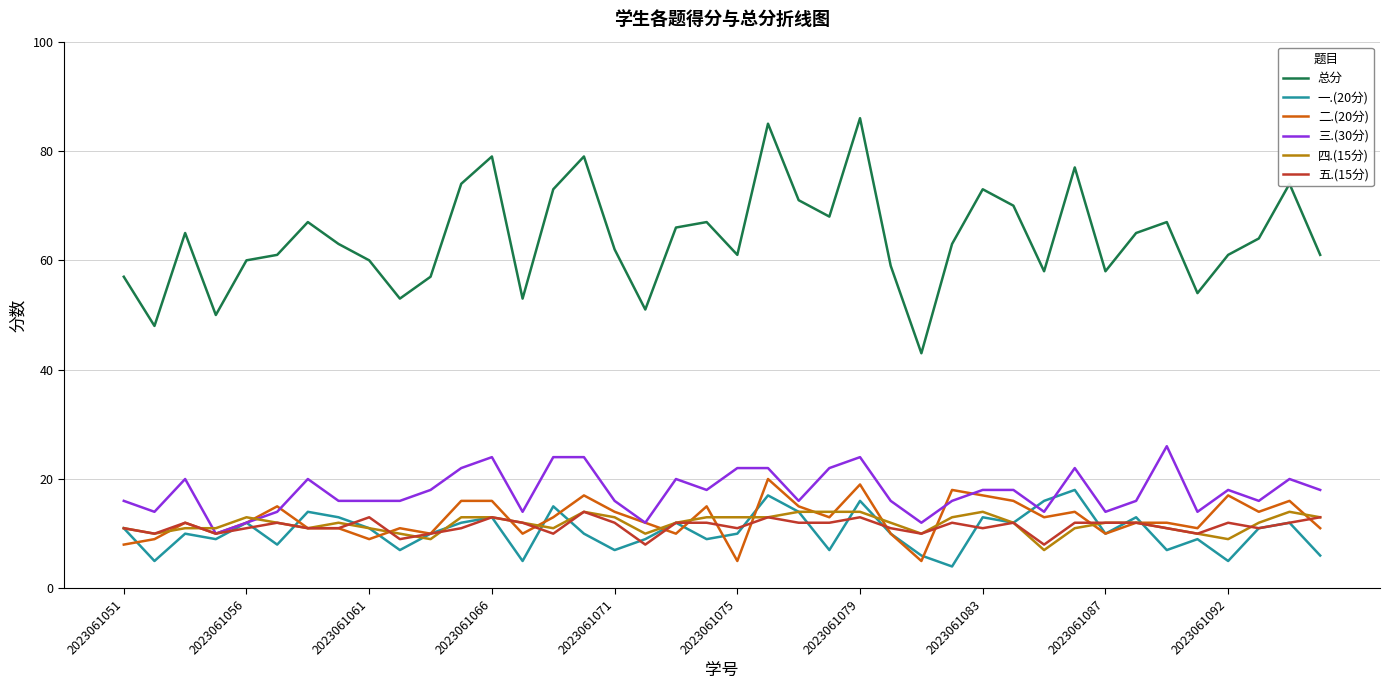

What is the minimum value shown in the chart?

4